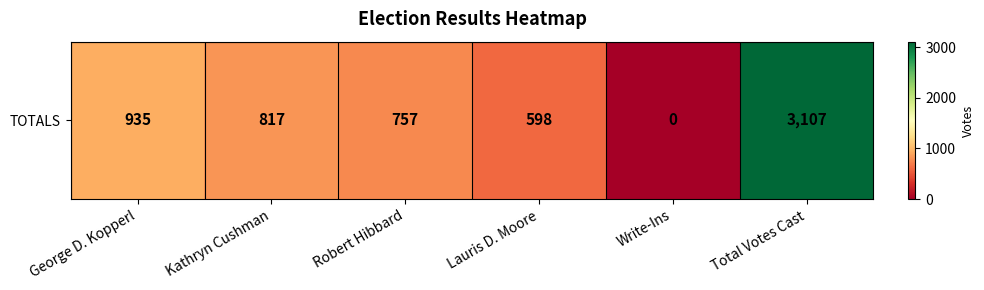

Reading left to right, what are all the values shown in this chart?

935	817	757	598	0	3107